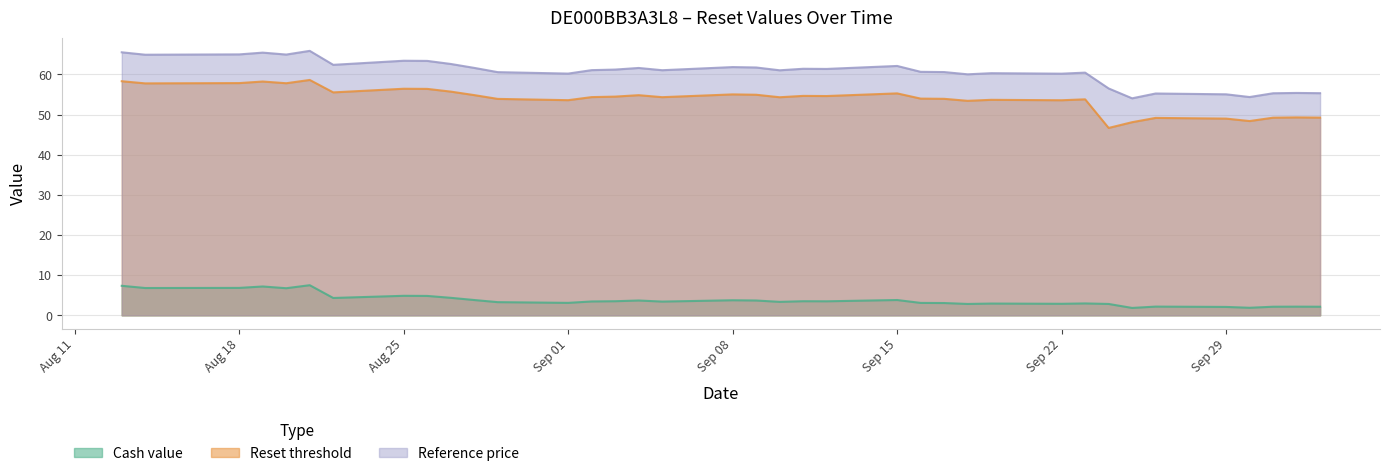

True or false: Reset threshold and Reference price cross at least once.

False